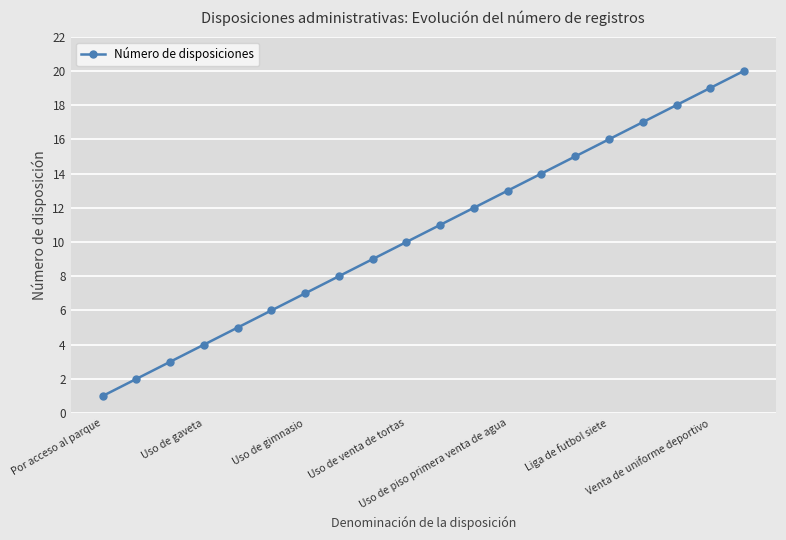

How many values are below 11?

10